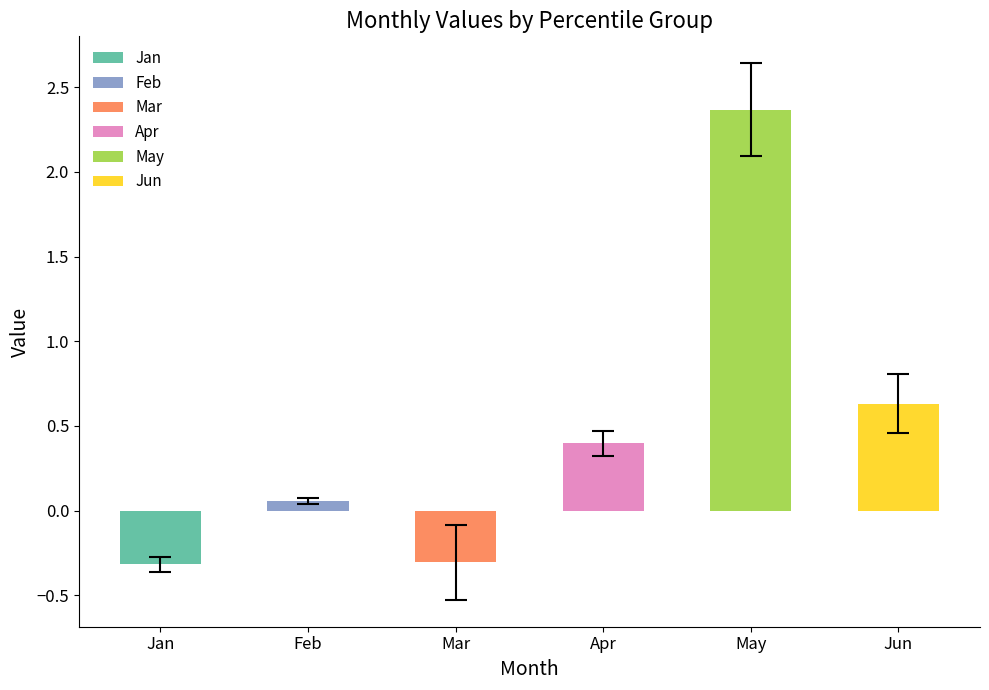

At which category does the chart reach its peak across all series?

May